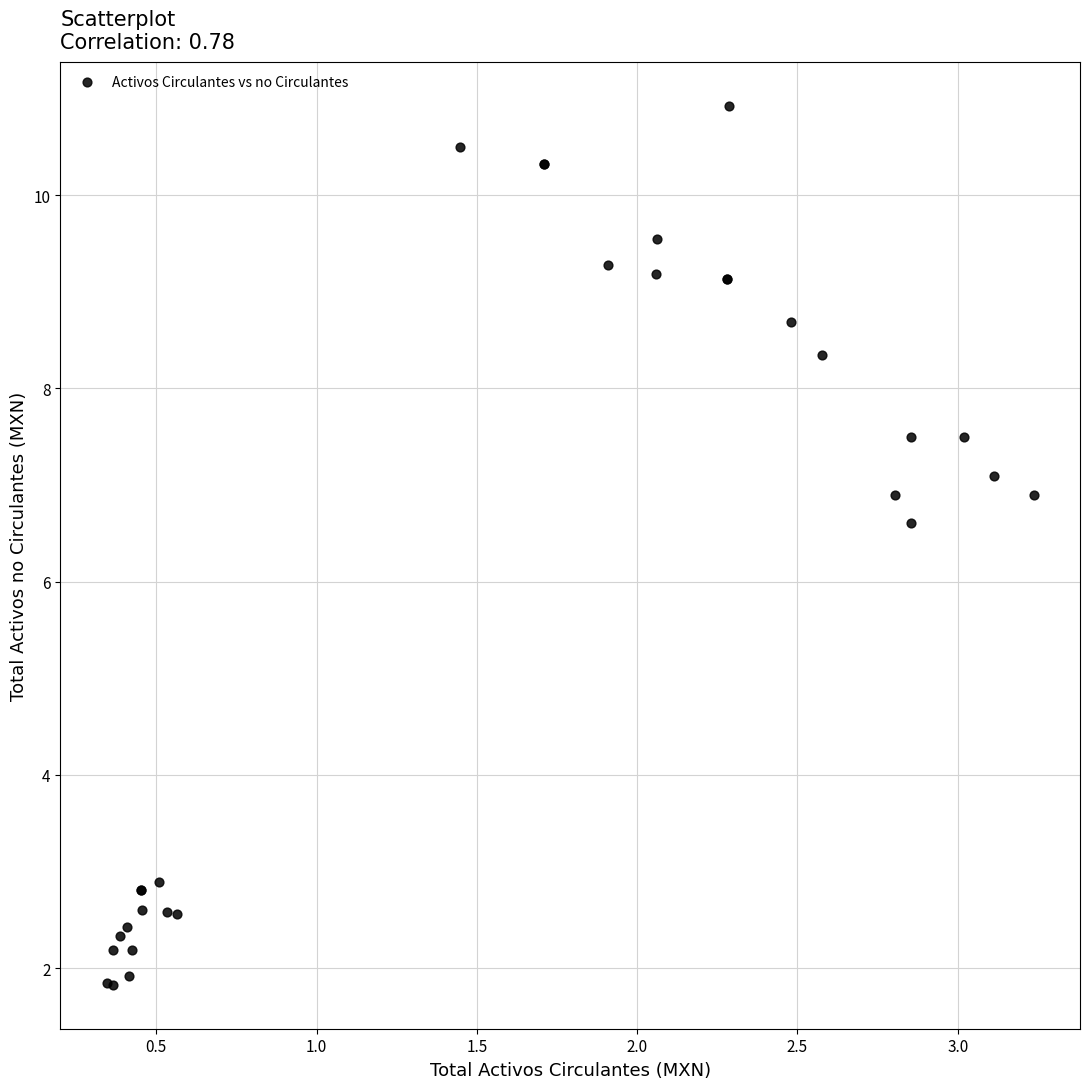

What Y value in the scatter plot is closest to 6?

6.6